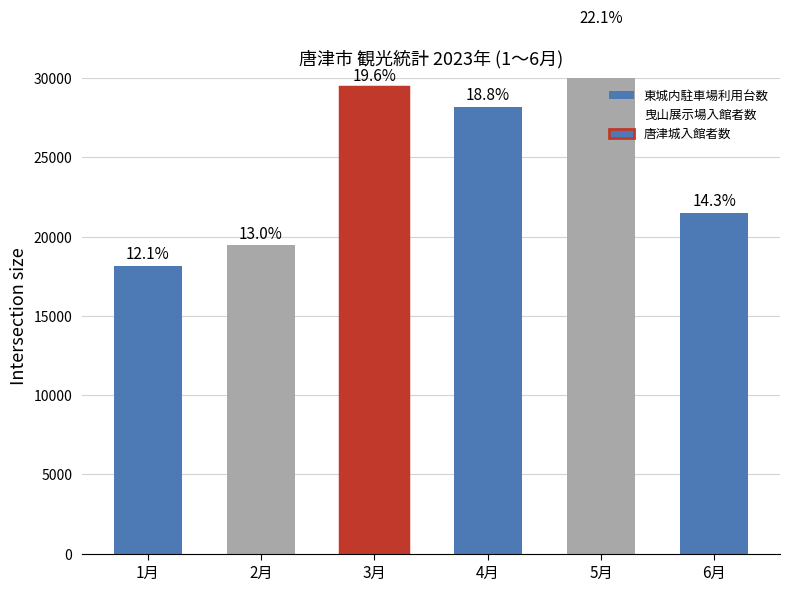

Which category has the highest value in the 東城内駐車場利用台数 series?

4月